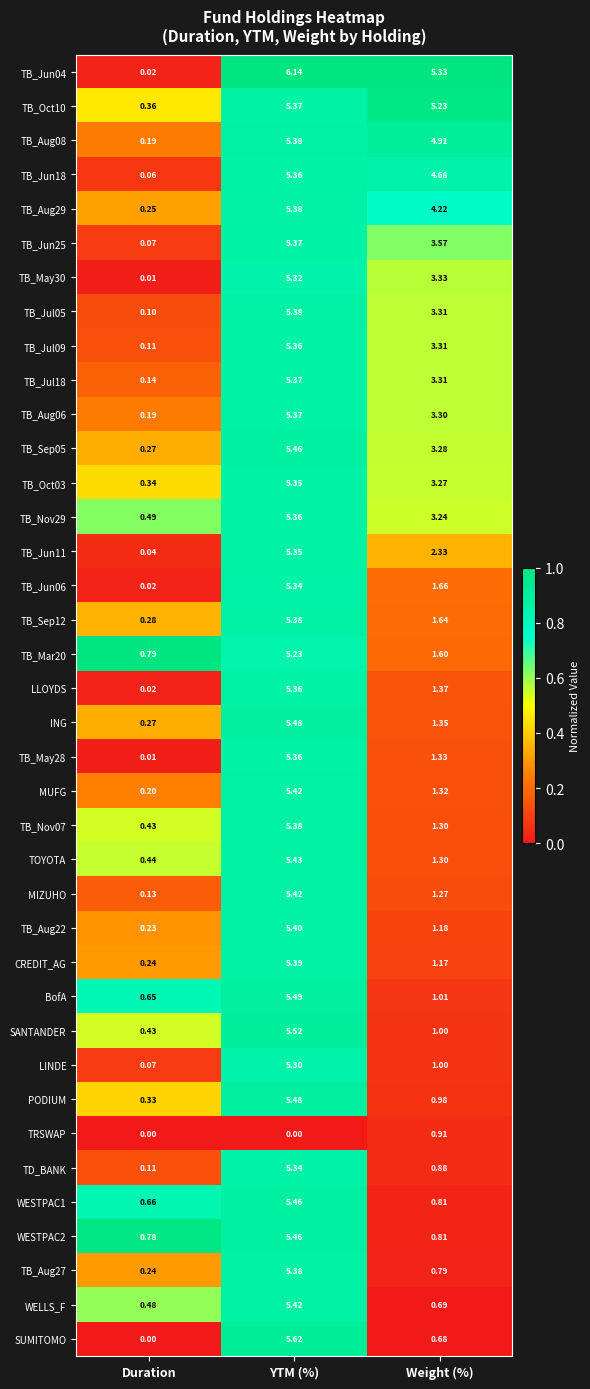

At which category is the sum across all series the highest?

YTM (%)